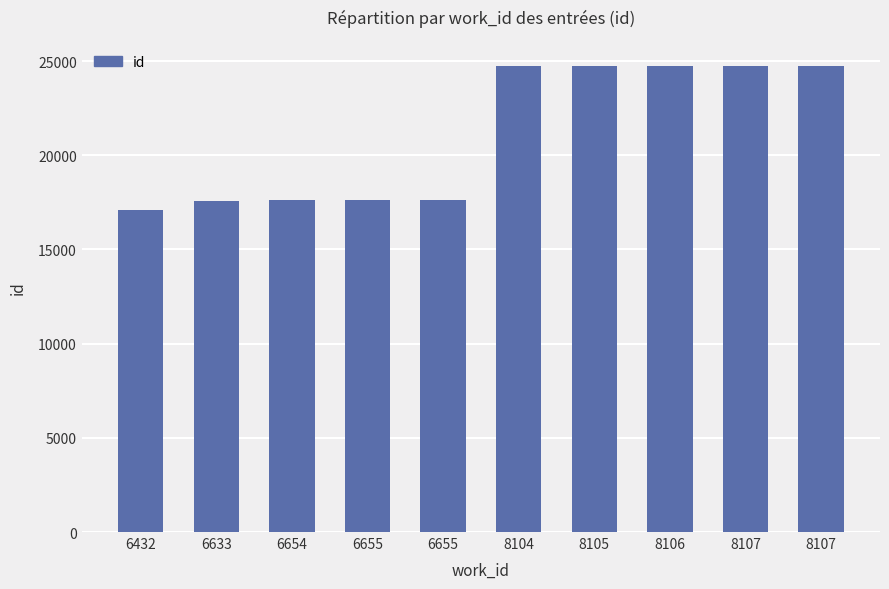

What is the difference between the maximum and minimum values?

7677